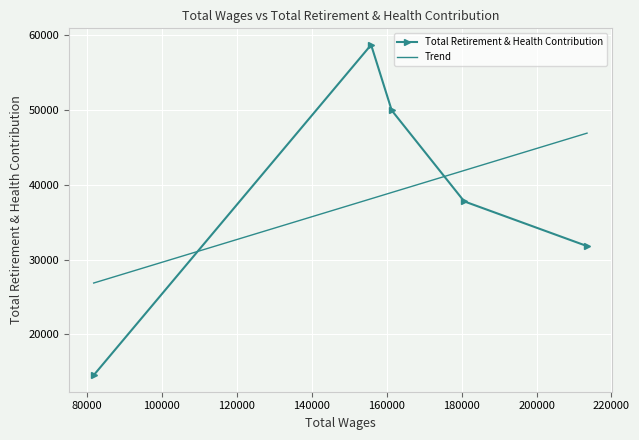

What is the maximum value for Total Retirement & Health Contribution?

58693